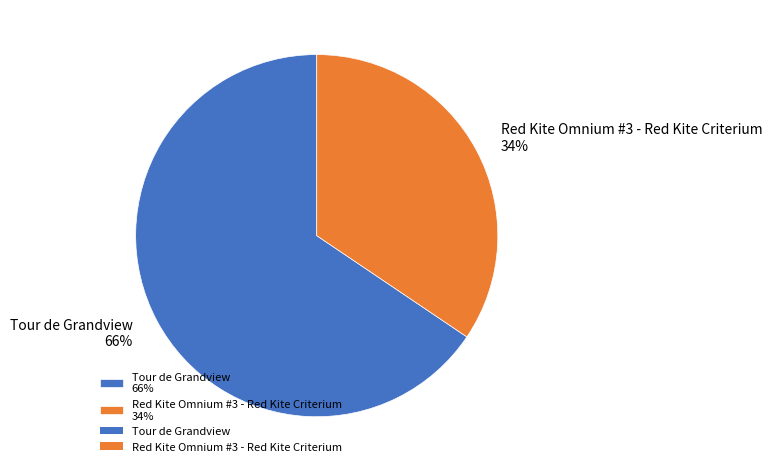

To the nearest percent, what is the combined percentage of Red Kite Omnium #3 - Red Kite Criterium and Tour de Grandview?

100%